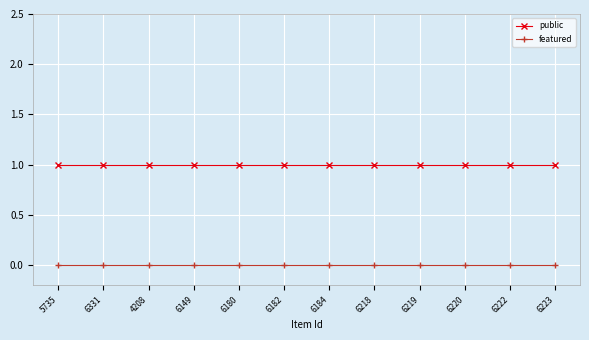

Count the number of data series in this chart.

2